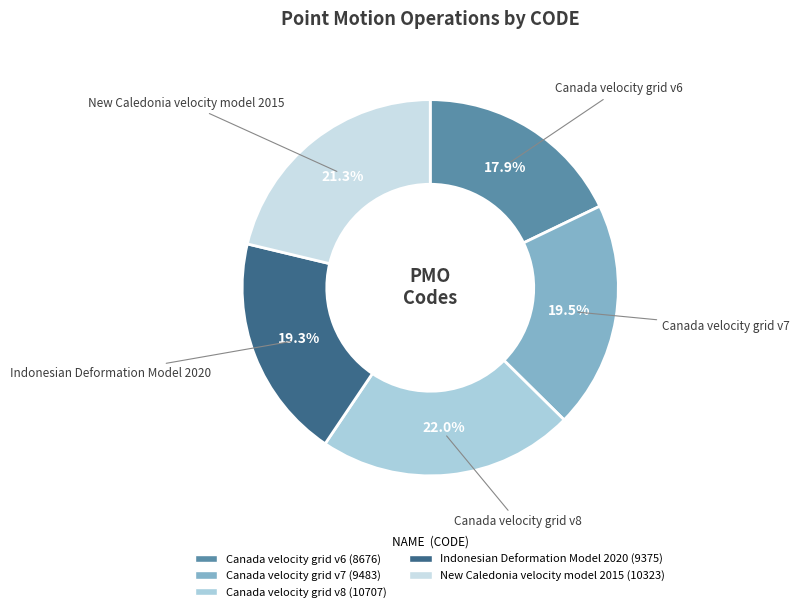

True or false: New Caledonia velocity model 2015 accounts for 36% of the total.

False